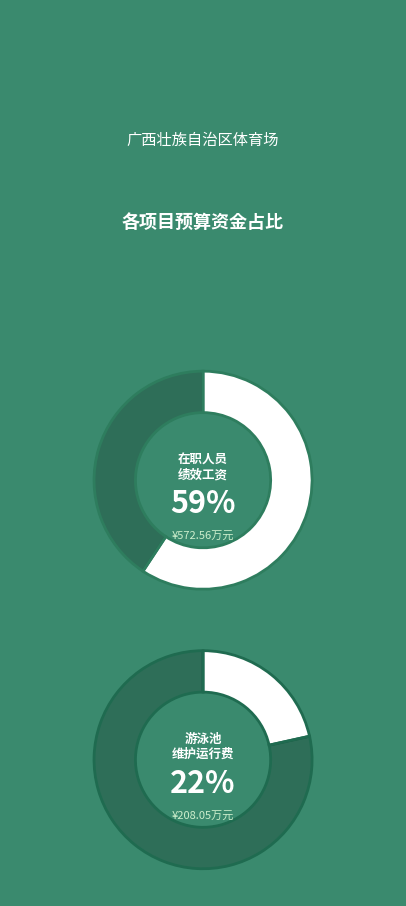

Which category accounts for the majority?

事业单位在职人员绩效工资